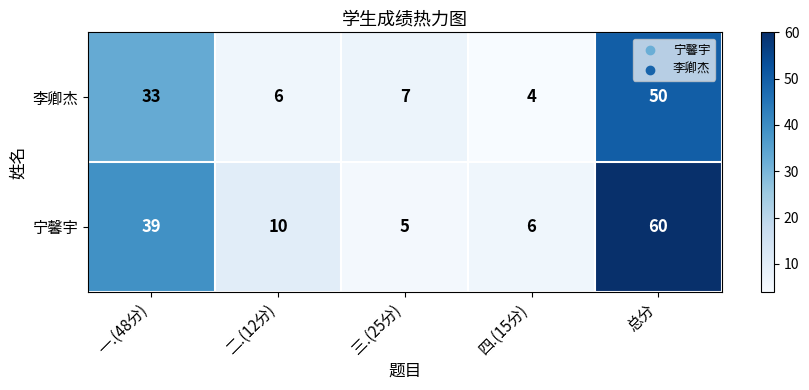

What is the sum of the 李卿杰 values at 一.(48分) and 二.(12分)?

39